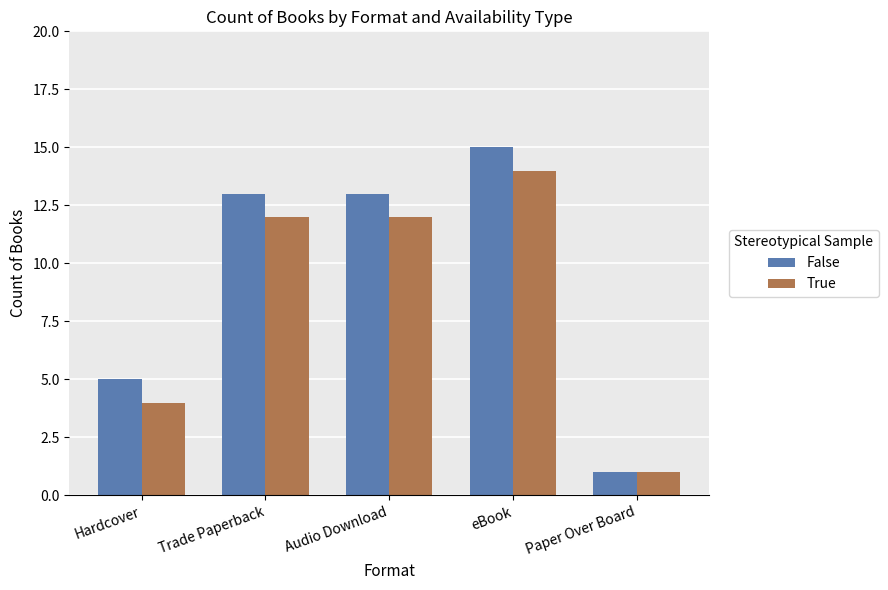

Which series has the largest range (max minus min)?

False